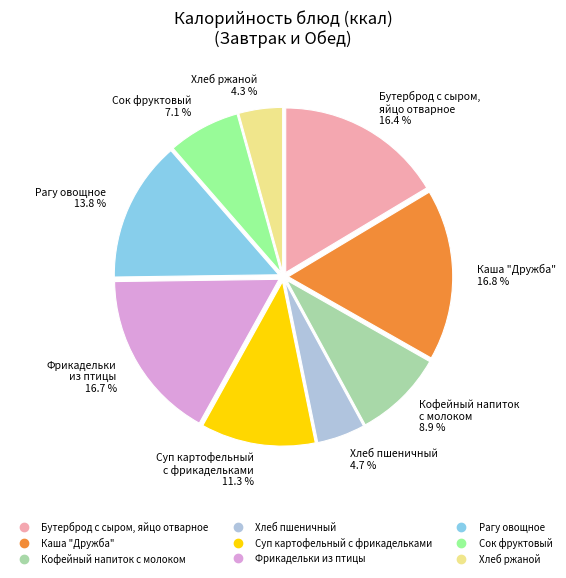

Do Рагу овощное and Хлеб ржаной together represent more than half of the pie?

No